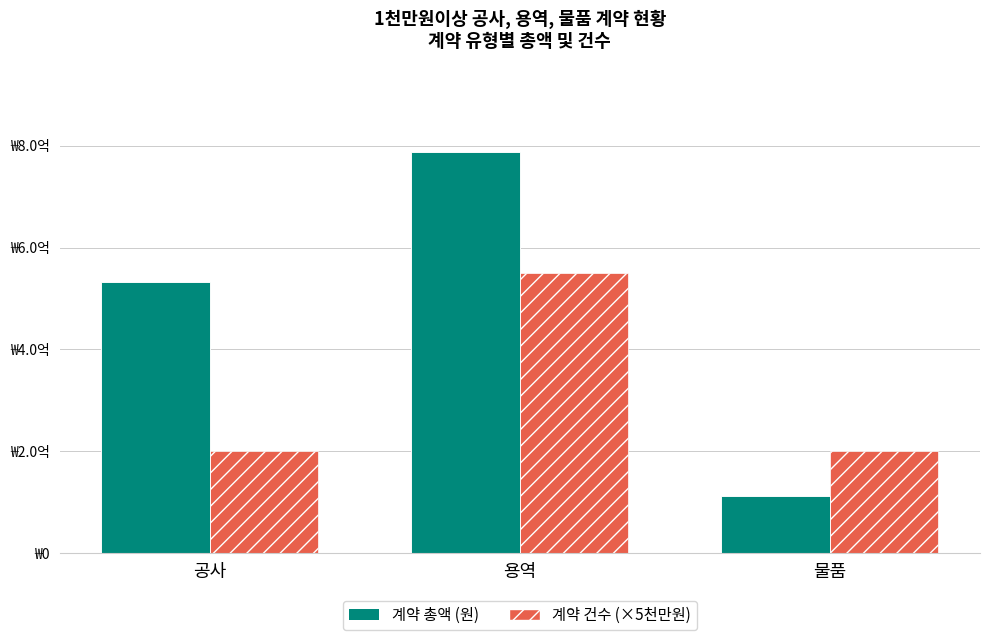

What is the label of the 2nd bar from the right?

용역